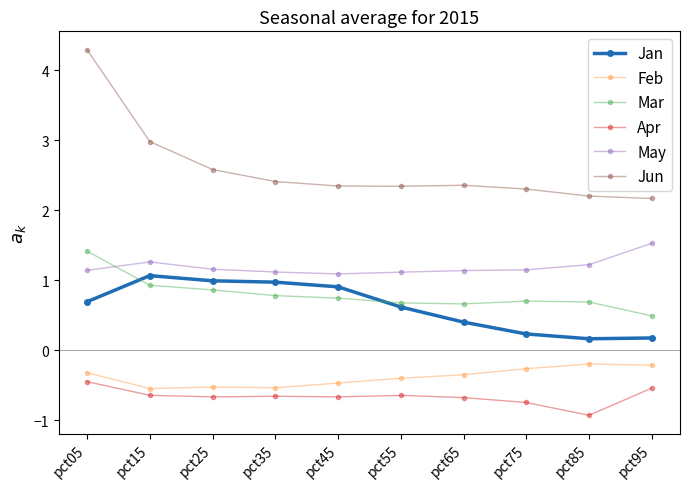

What is the difference between the maximum and second lowest values in the Feb series?

0.3